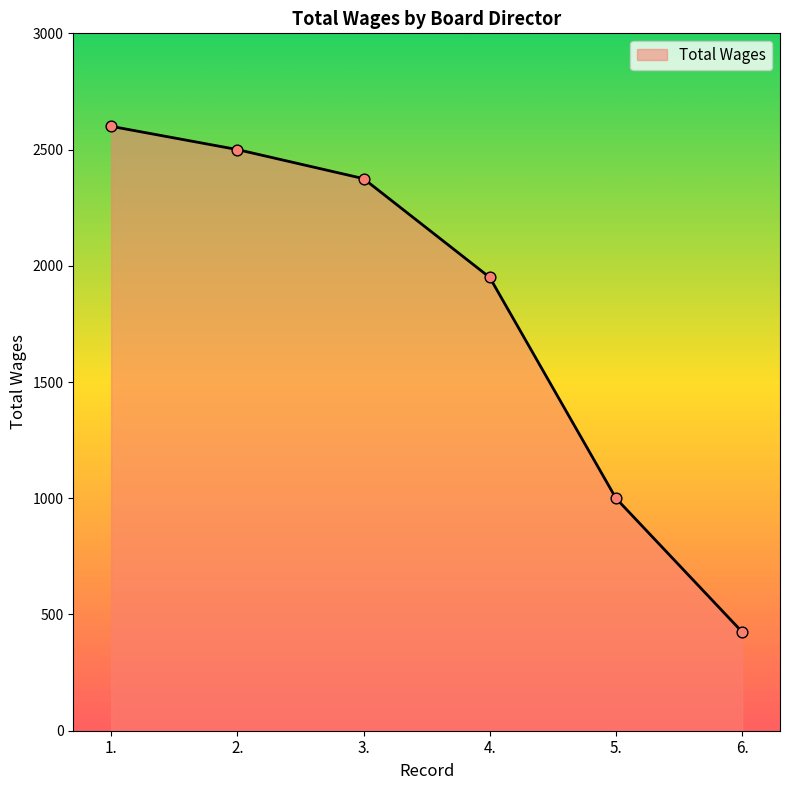

Which has a higher value, 2. or 6.?

2.